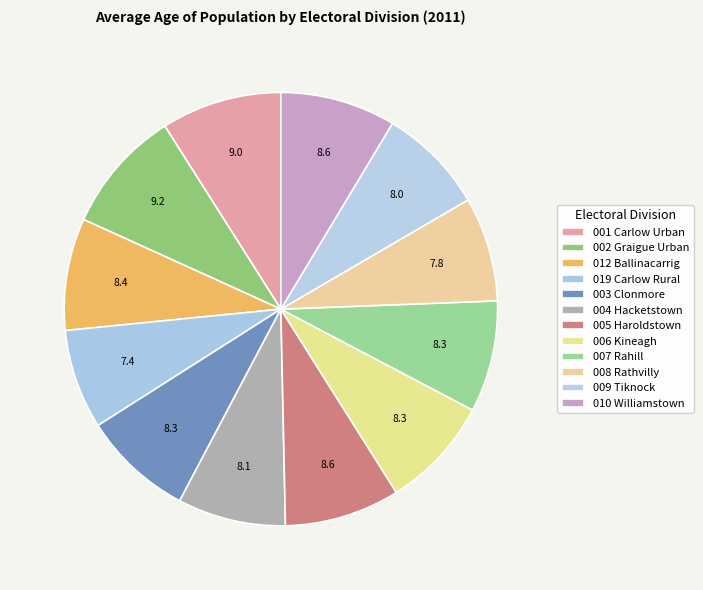

Rank the categories by value from lowest to highest.

019 Carlow Rural, 008 Rathvilly, 009 Tiknock, 004 Hacketstown, 003 Clonmore, 007 Rahill, 006 Kineagh, 012 Ballinacarrig, 005 Haroldstown, 010 Williamstown, 001 Carlow Urban, 002 Graigue Urban